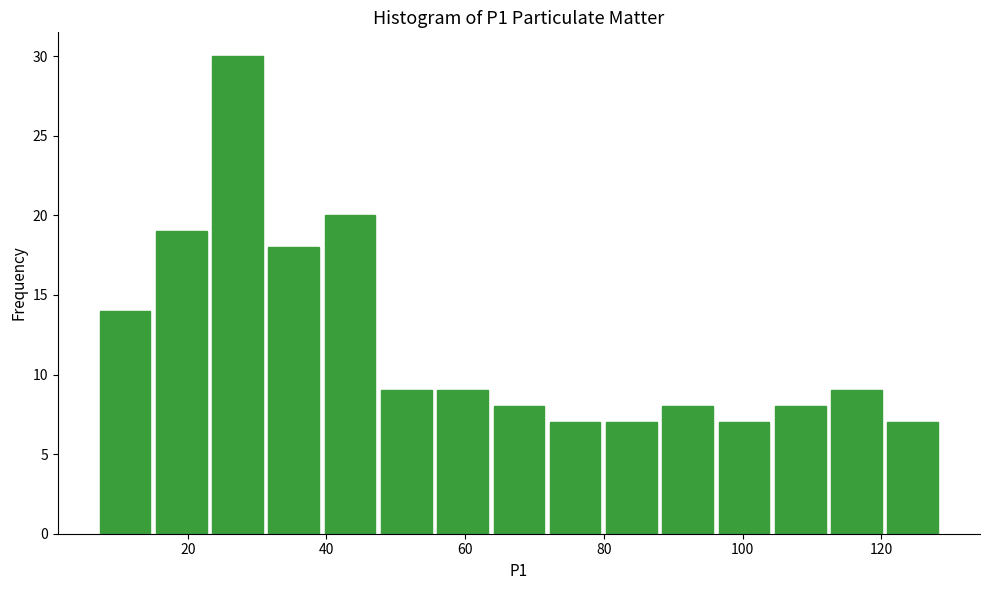

Reading left to right, list every bar in this chart as the range it spans on the x-axis followed by its height. Neither the bar edges nor the heights are printed on the chart, so give them approximately, as read against the axes.

6 to 16: 14
16 to 24: 19
24 to 32: 30
32 to 40: 18
40 to 48: 20
48 to 56: 9
56 to 64: 9
64 to 72: 8
72 to 80: 7
80 to 88: 7
88 to 96: 8
96 to 104: 7
104 to 112: 8
112 to 120: 9
120 to 128: 7